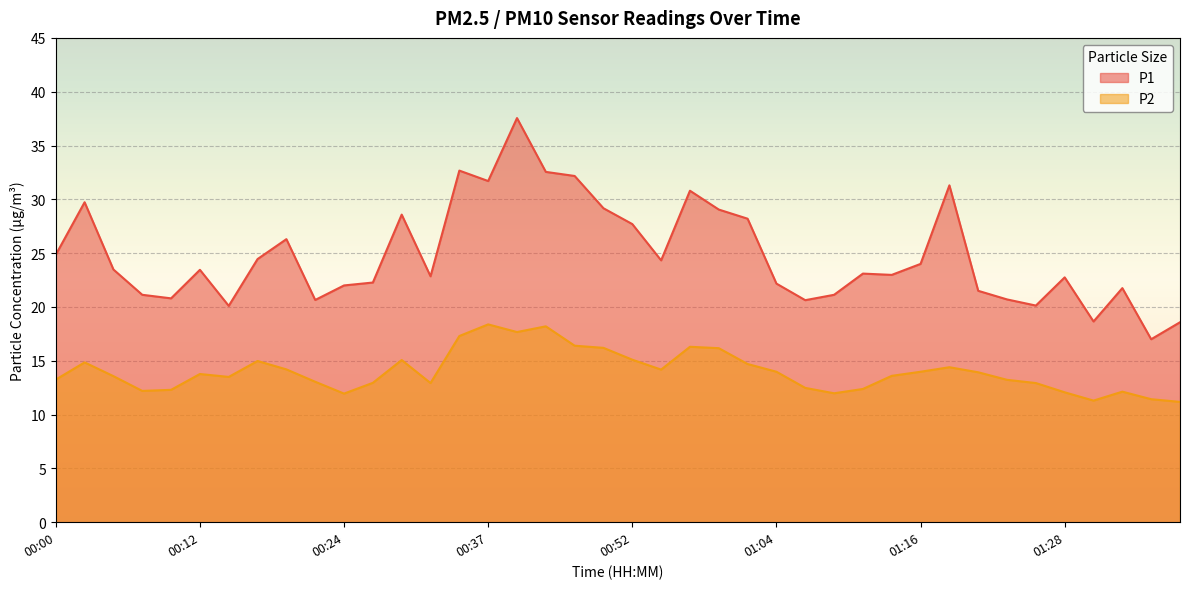

How many lines are shown in the chart?

2